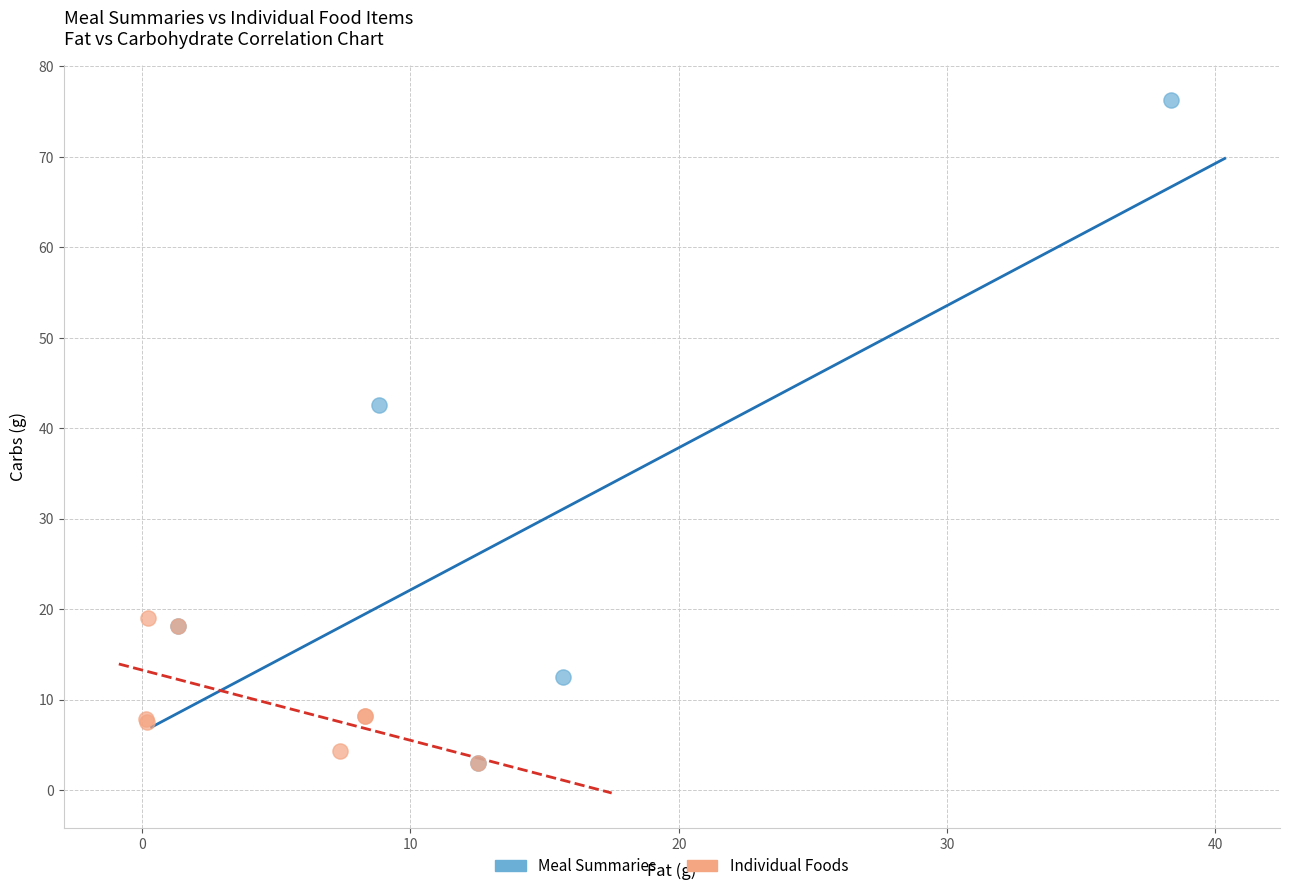

Which series has the widest spread of Y values?

Meal Summaries